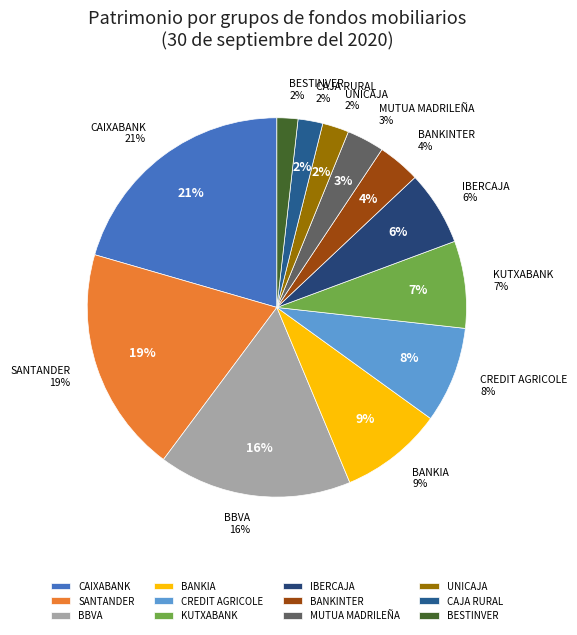

To the nearest percent, what is the difference between the largest and smallest slice percentages?

19%